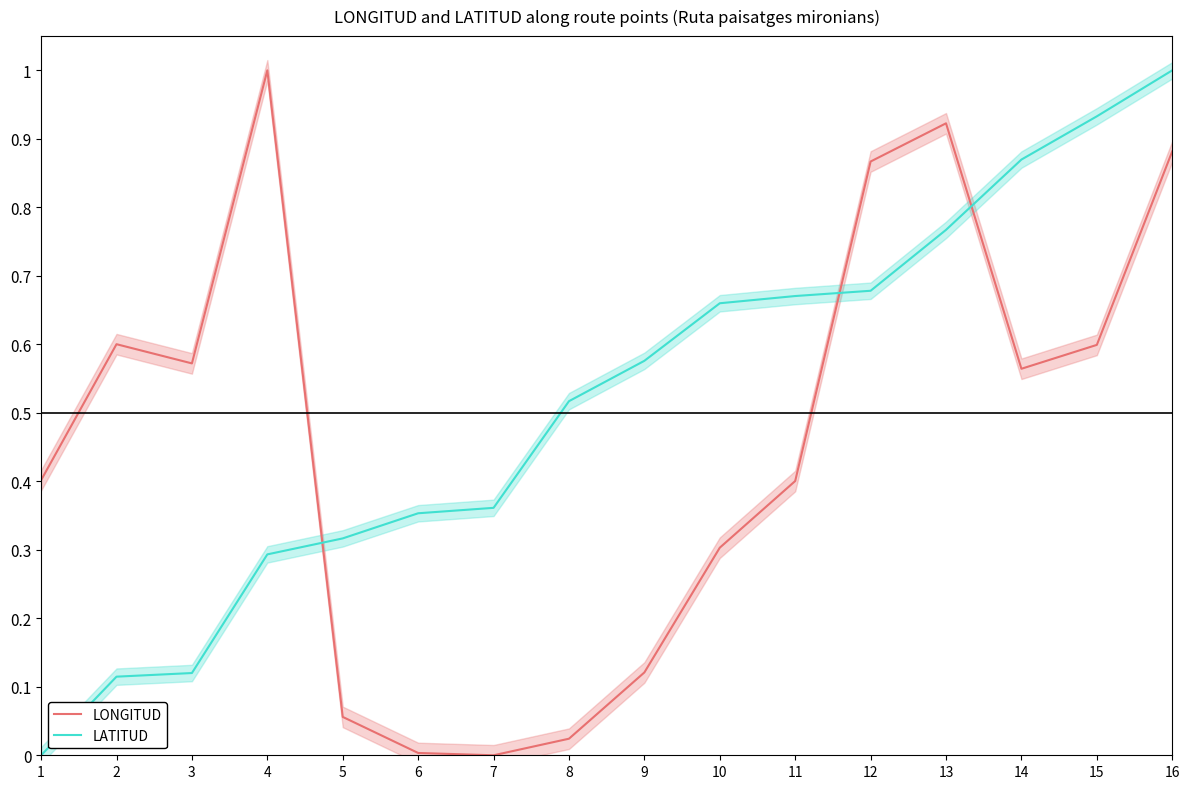

What is the total value across all series at 8?

0.5